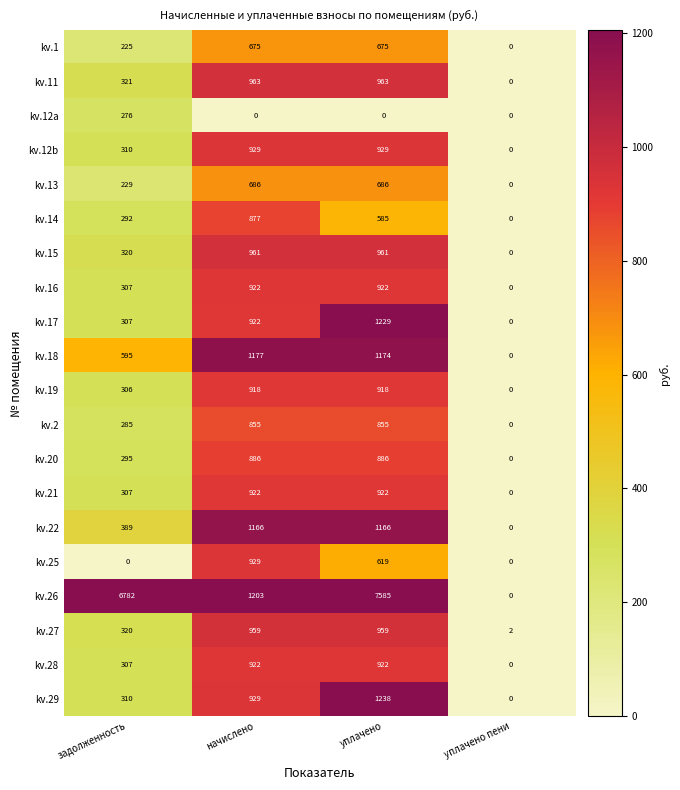

The kv.27 series shows 1528 at начислено. True or false?

False